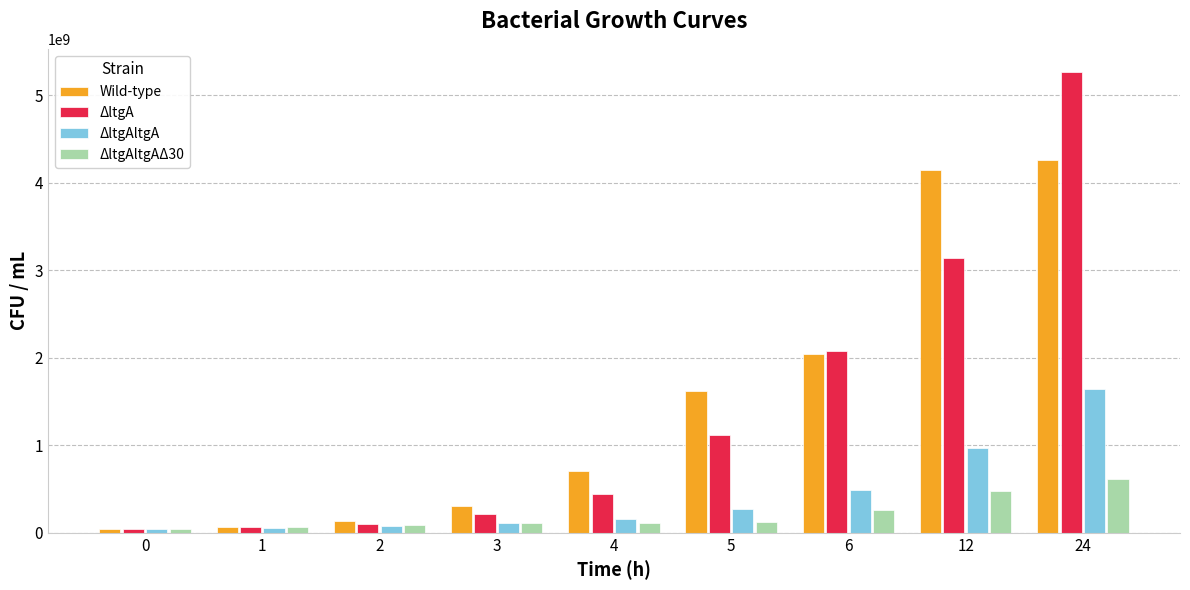

What is the value of the ΔltgAltgA bar at the 3rd from the left?

80100000